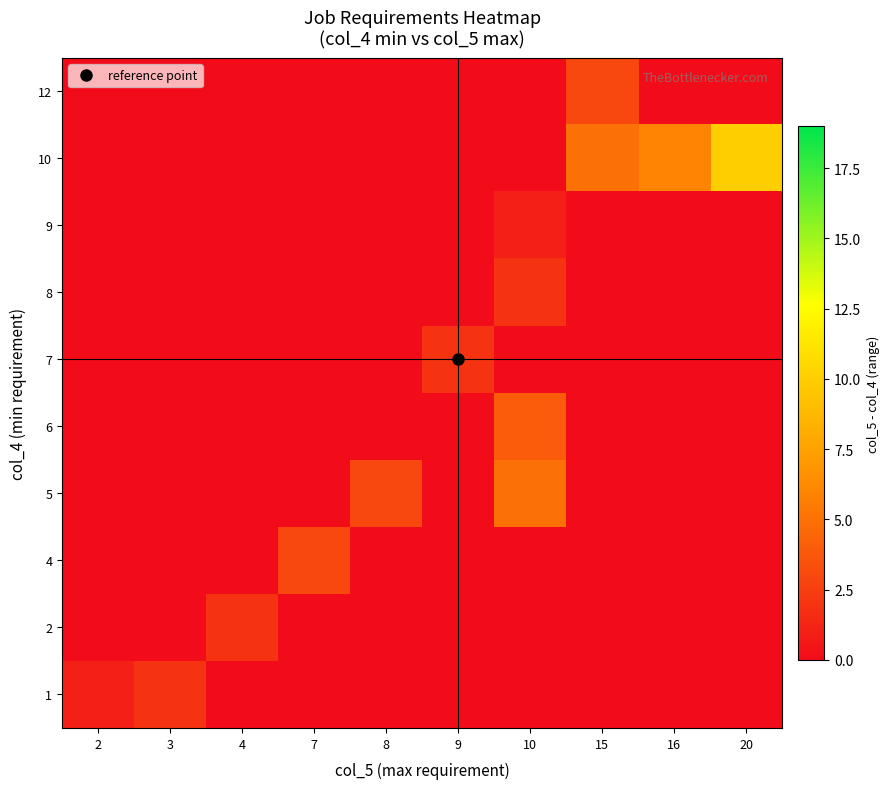

Reading left to right, extract all data points from this chart.

1: 2=1	3=2	4=0	7=0	8=0	9=0	10=0	15=0	16=0	20=0
2: 2=0	3=0	4=2	7=0	8=0	9=0	10=0	15=0	16=0	20=0
4: 2=0	3=0	4=0	7=3	8=0	9=0	10=0	15=0	16=0	20=0
5: 2=0	3=0	4=0	7=0	8=3	9=0	10=5	15=0	16=0	20=0
6: 2=0	3=0	4=0	7=0	8=0	9=0	10=4	15=0	16=0	20=0
7: 2=0	3=0	4=0	7=0	8=0	9=2	10=0	15=0	16=0	20=0
8: 2=0	3=0	4=0	7=0	8=0	9=0	10=2	15=0	16=0	20=0
9: 2=0	3=0	4=0	7=0	8=0	9=0	10=1	15=0	16=0	20=0
10: 2=0	3=0	4=0	7=0	8=0	9=0	10=0	15=5	16=6	20=10
12: 2=0	3=0	4=0	7=0	8=0	9=0	10=0	15=3	16=0	20=0